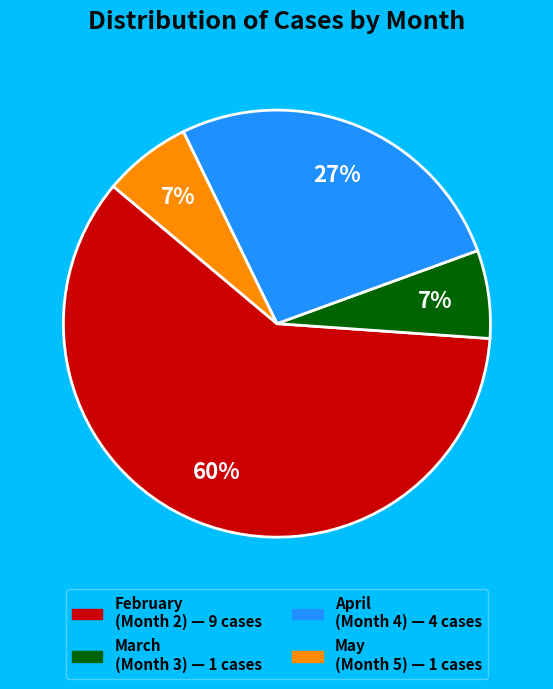

Is there any slice that represents more than half of the pie?

Yes